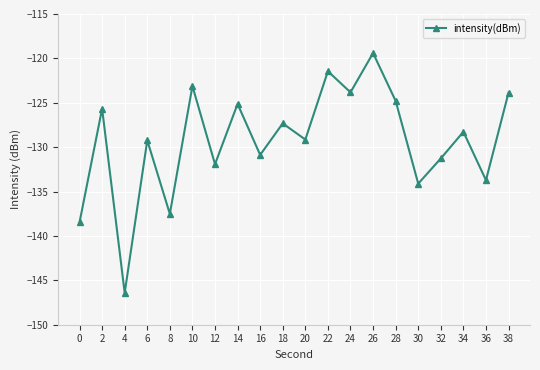

True or false: the data shows -210.0 at 12.

False